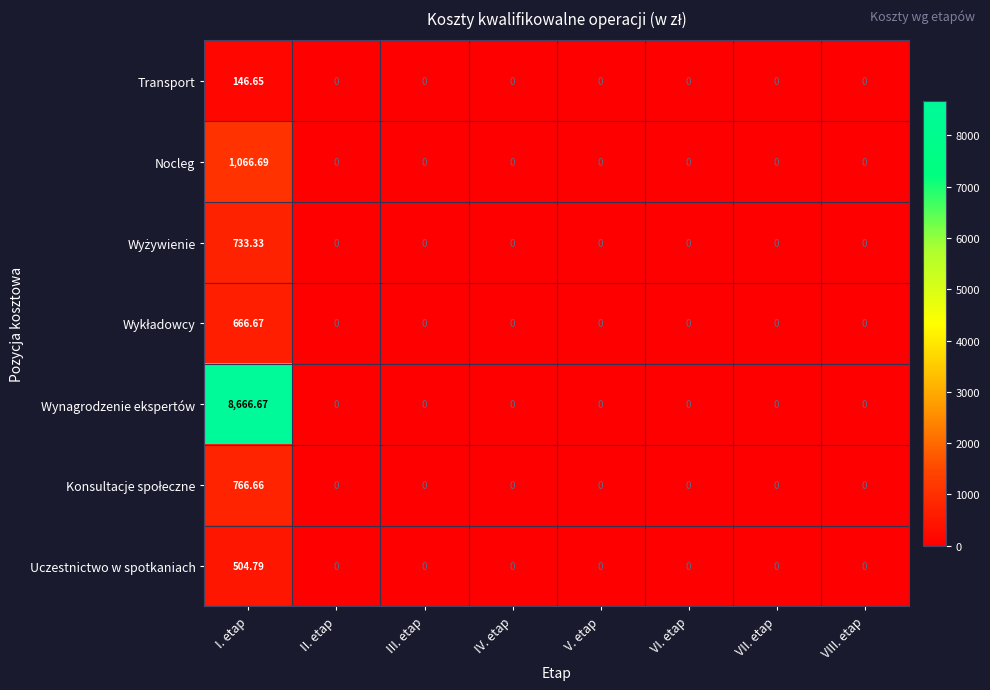

Which series has the largest range (max minus min)?

Wynagrodzenie ekspertów